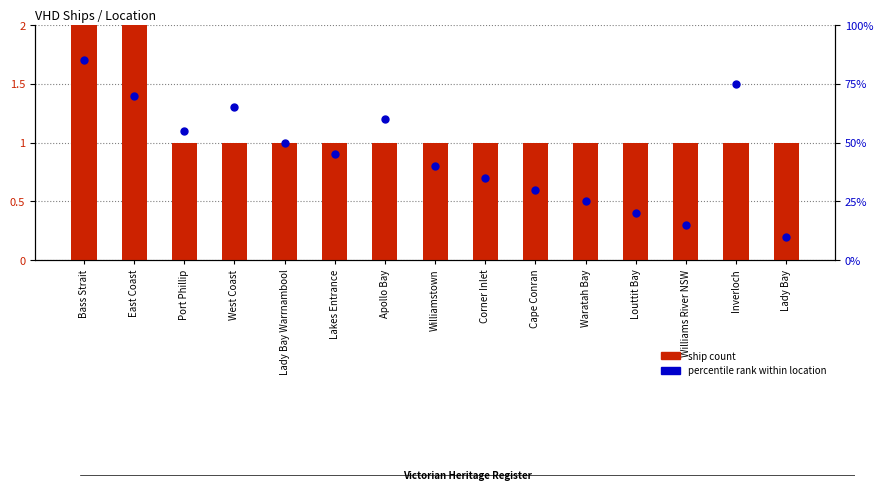

At which category is the sum across all series the highest?

Bass Strait